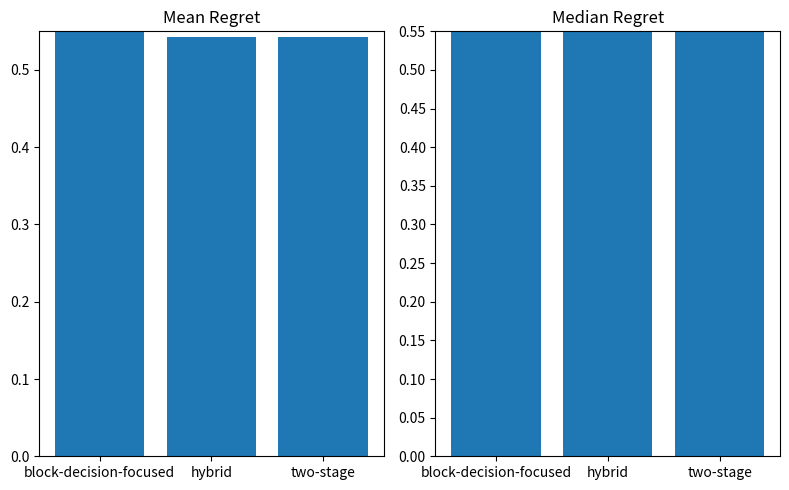

Rank the series by their average value, from lowest to highest.

Median Regret, Mean Regret